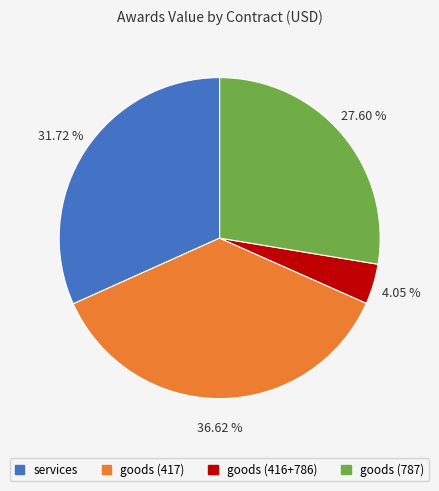

Does any single category account for the majority?

No